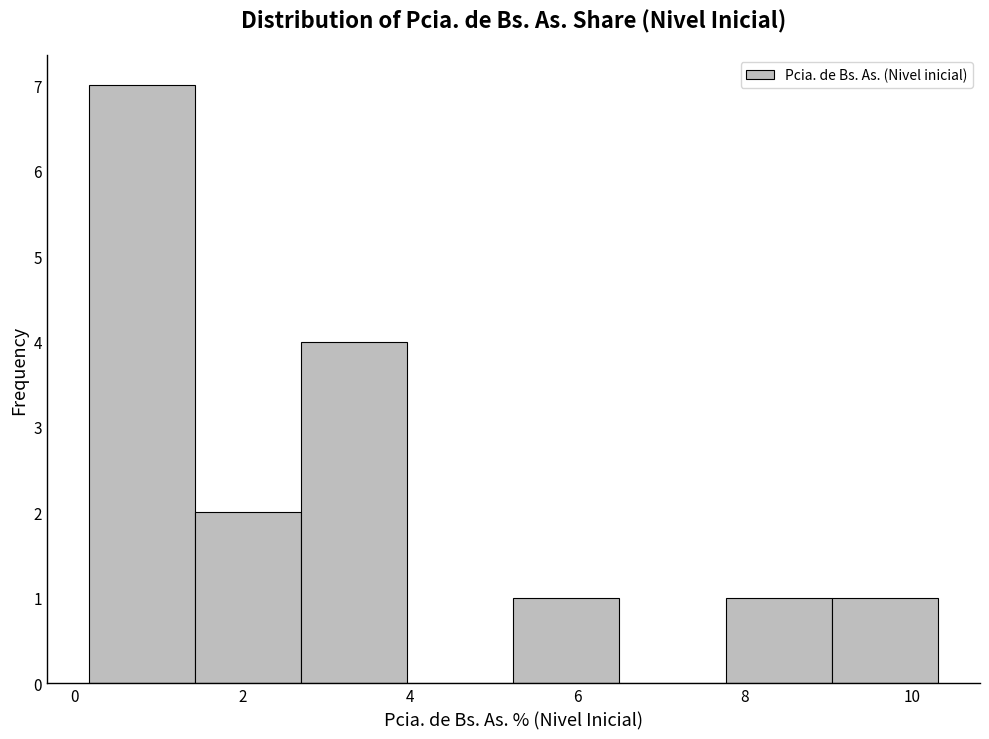

Reading left to right, list every bar in this chart as the range it spans on the x-axis followed by its height. Neither the bar edges nor the heights are printed on the chart, so give them approximately, as read against the axes.

0.2 to 1.4: 7
1.4 to 2.8: 2
2.8 to 4.0: 4
4.0 to 5.2: 0
5.2 to 6.6: 1
6.6 to 7.8: 0
7.8 to 9.0: 1
9.0 to 10.4: 1